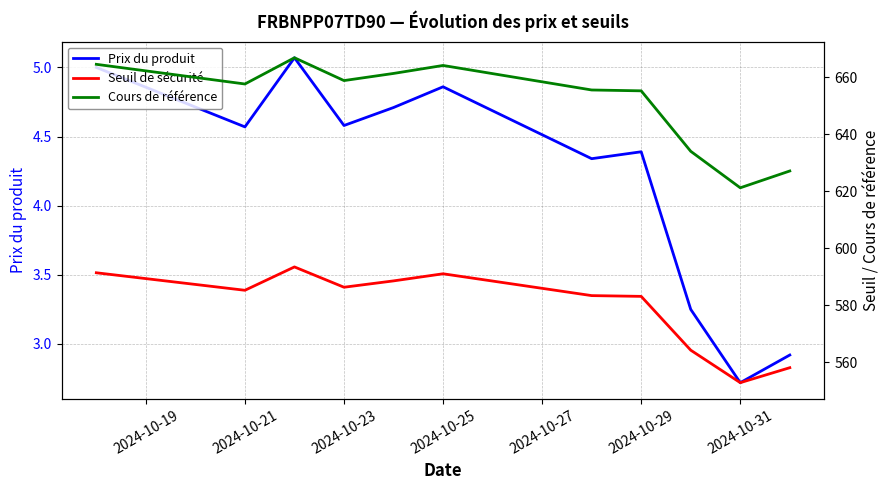

True or false: Cours de référence and Prix du produit cross at least once.

False